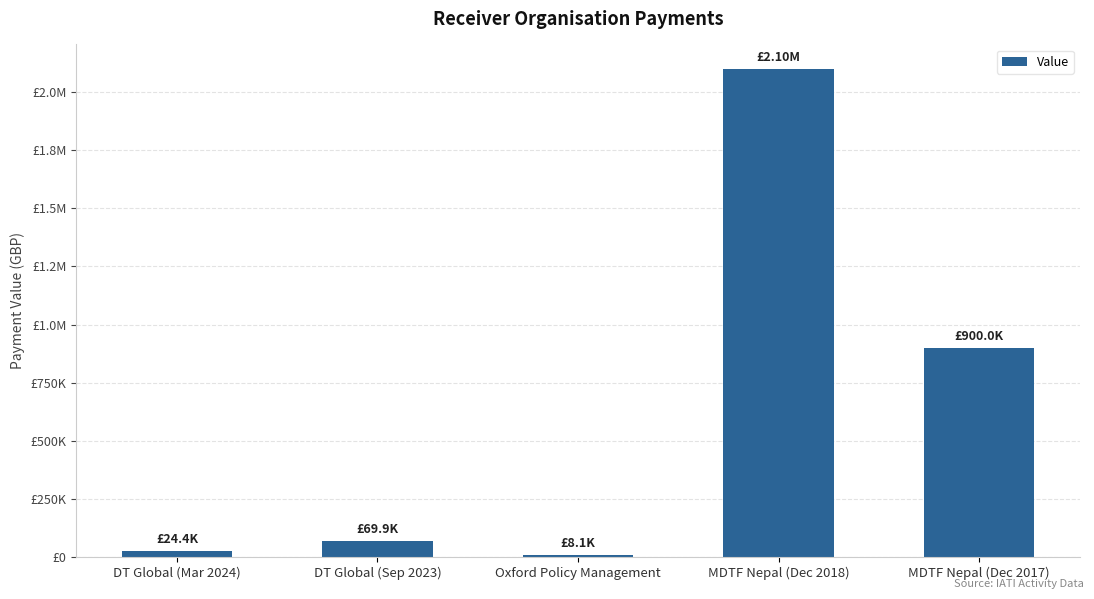

What is the maximum value shown in the chart?

2100000